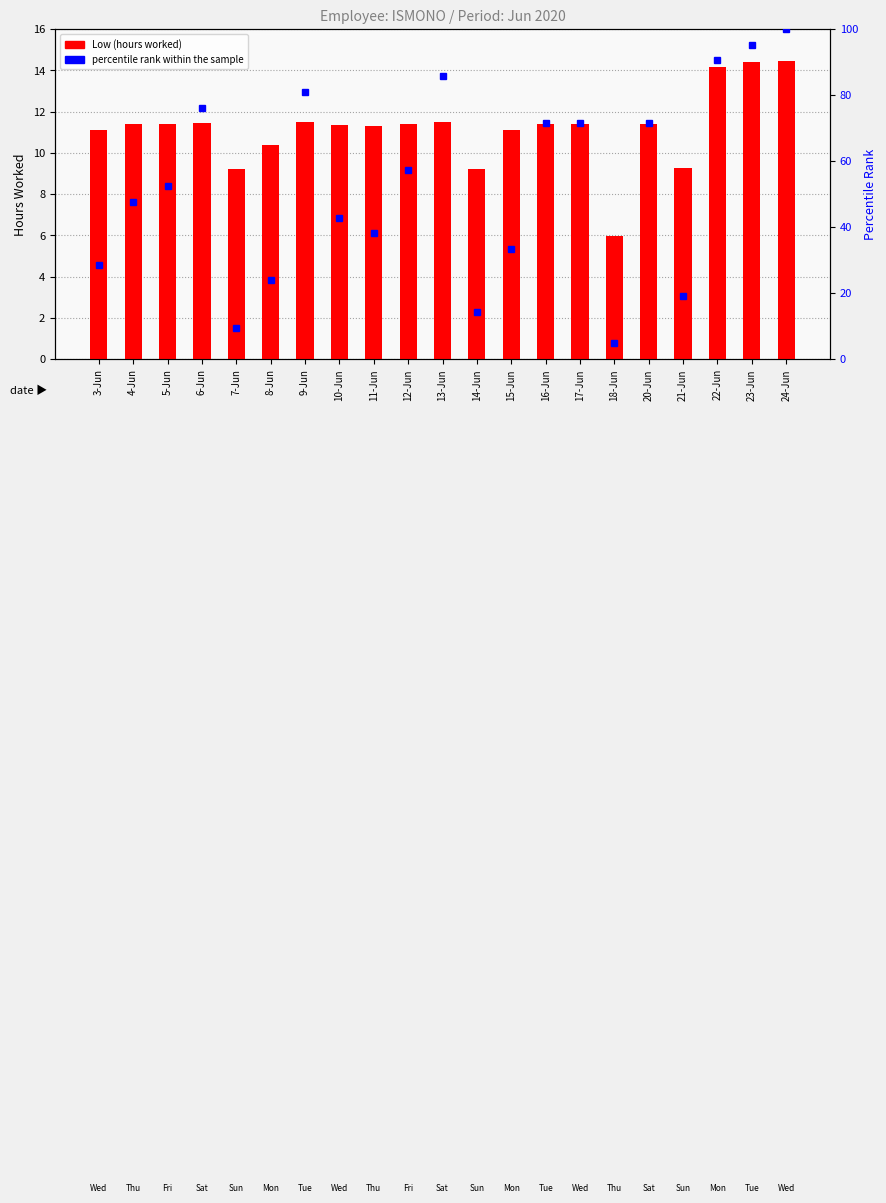

At how many categories does at least one series exceed 51?

11